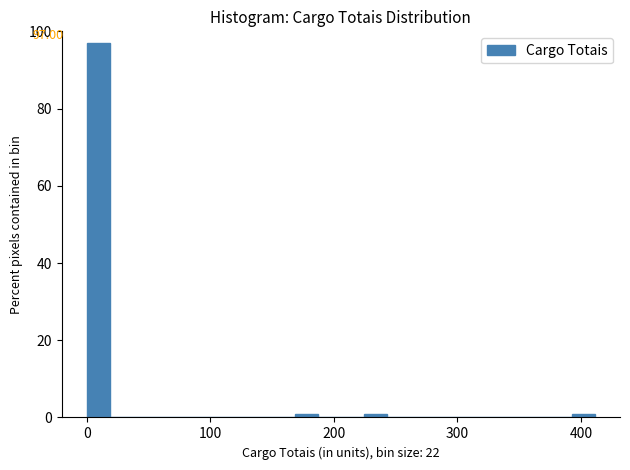

Around what value on the x-axis is the tallest bar? Give the approximate position of its centre, as read against the axis.

10